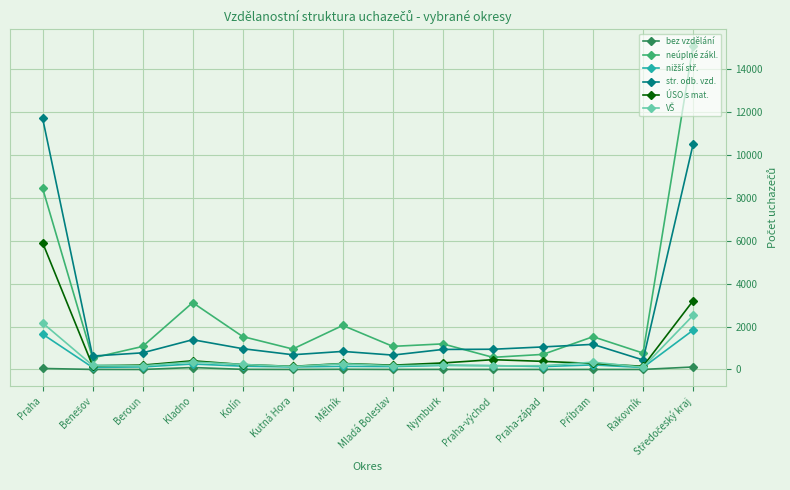

What is the label of the 4th point from the left?

Kladno